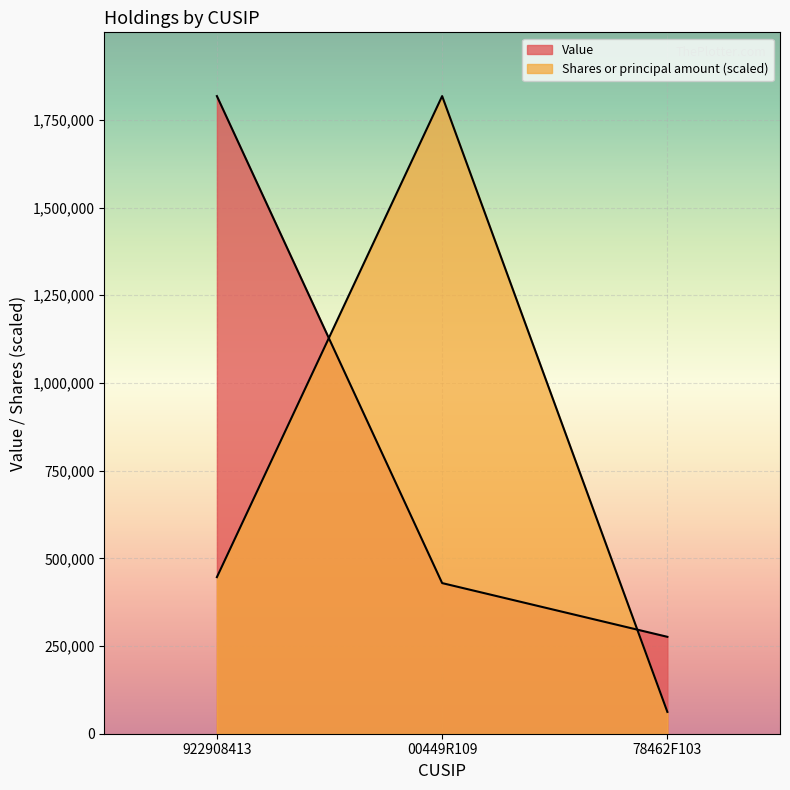

What are all the series names shown in the legend?

Value, Shares or principal amount